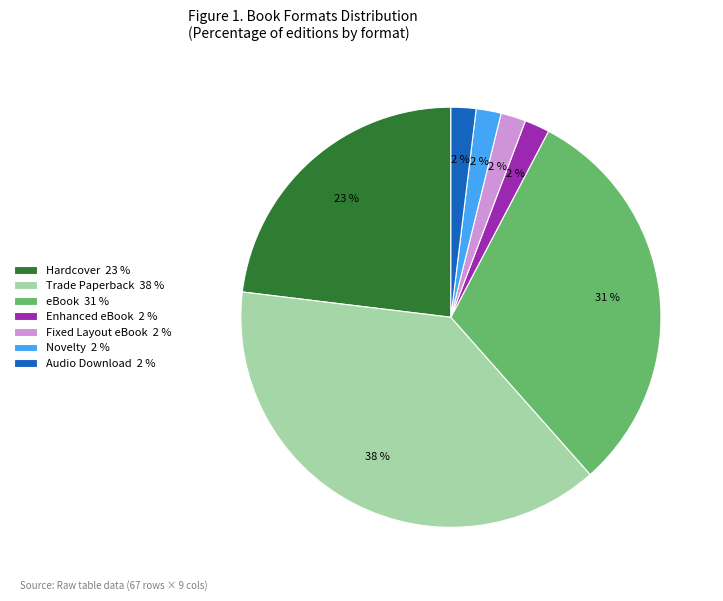

To the nearest percent, what percentage of the pie is Novelty 2 %?

2%